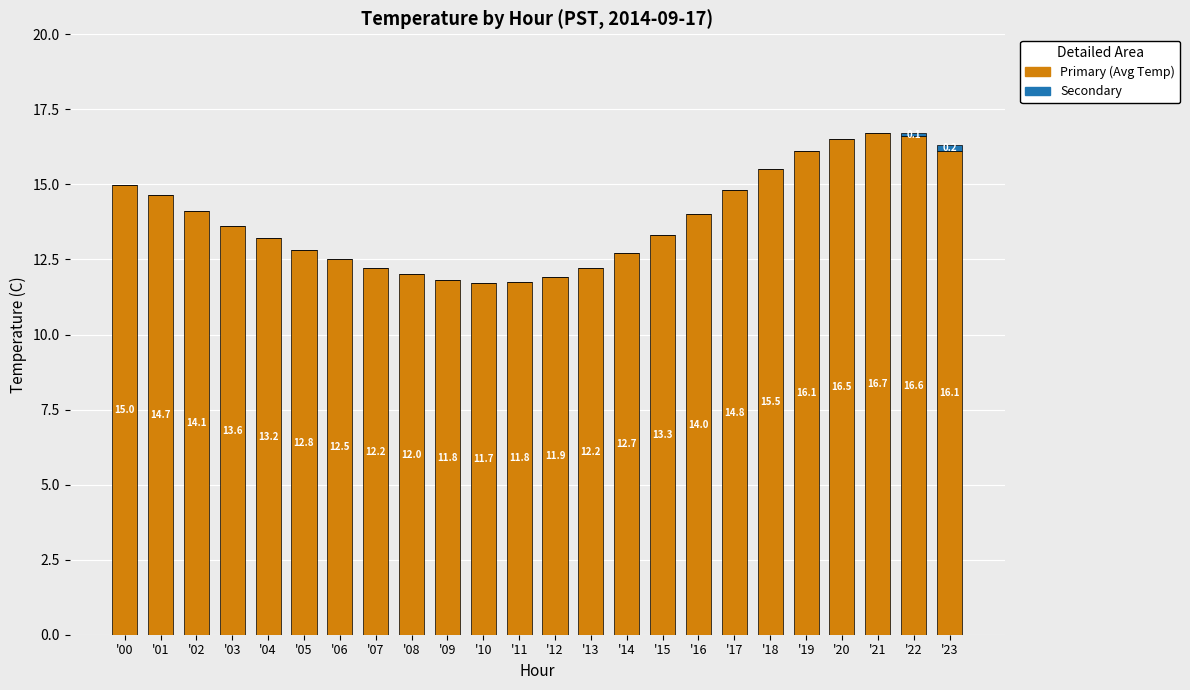

Are the bars grouped side by side (vs. stacked)?

No